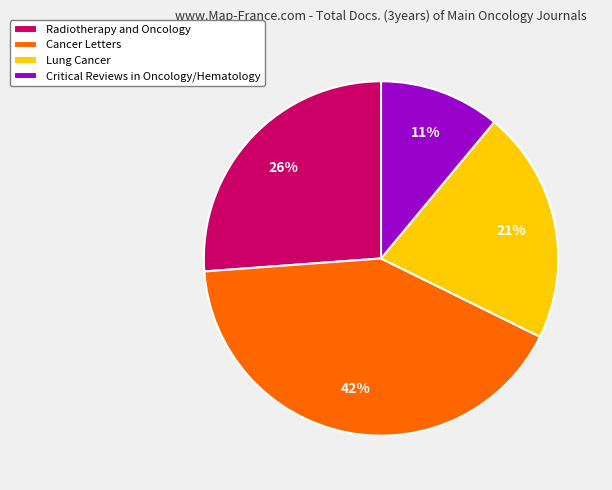

To the nearest percent, what portion does Radiotherapy and Oncology represent?

26%